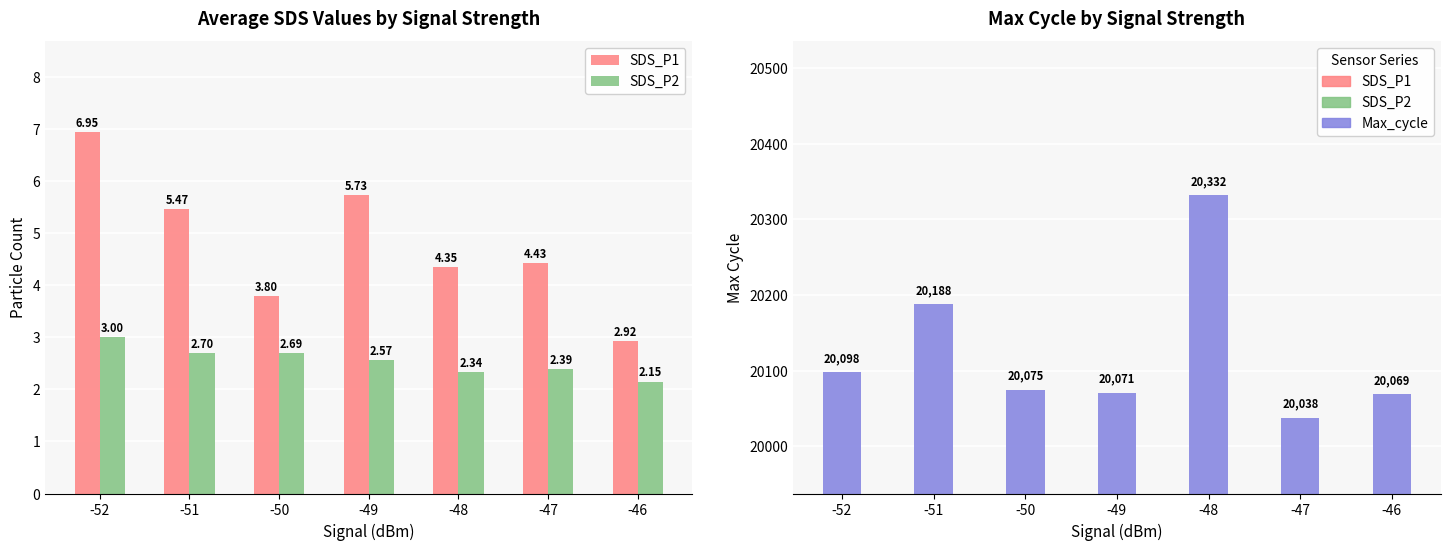

Which series has the largest total across all categories?

Max_cycle